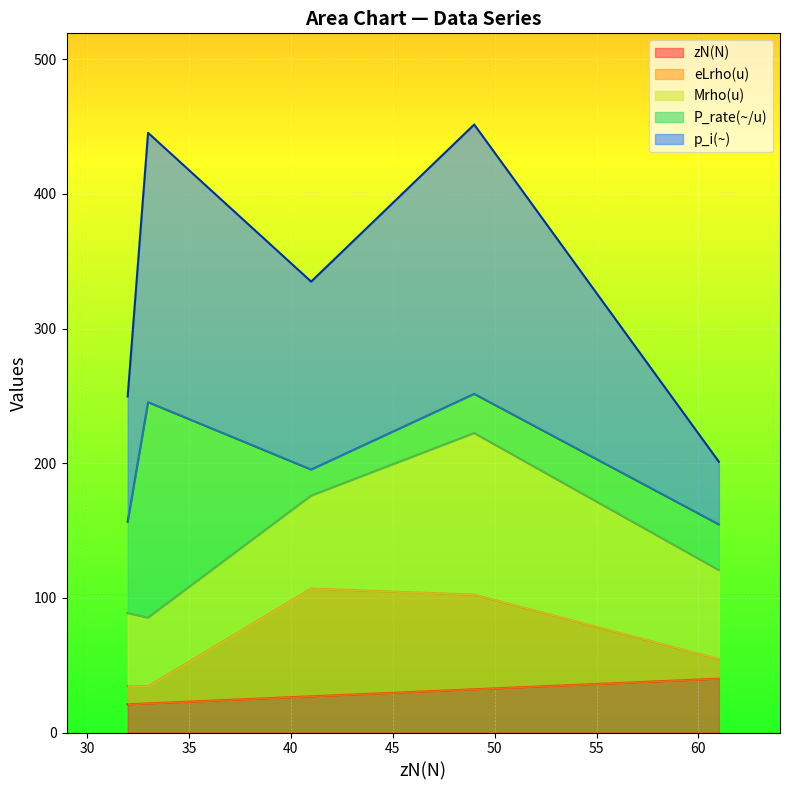

In P_rate(~/u), how many points are higher than both neighbors (excluding endpoints)?

2